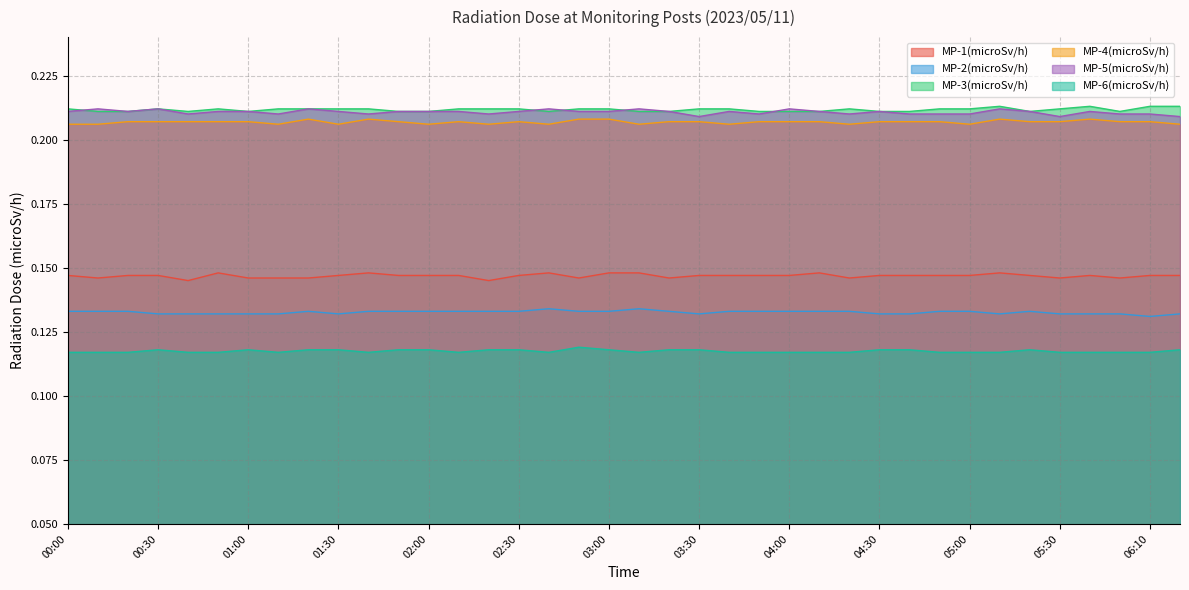

Where is the first local minimum for MP-4(microSv/h)?

01:10